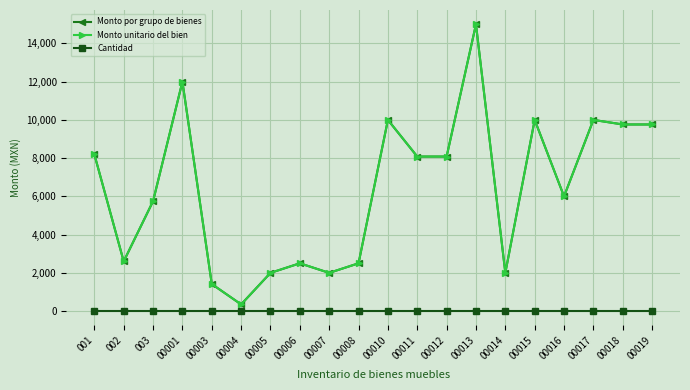

True or false: Monto unitario del bien and Monto por grupo de bienes intersect in this chart.

False